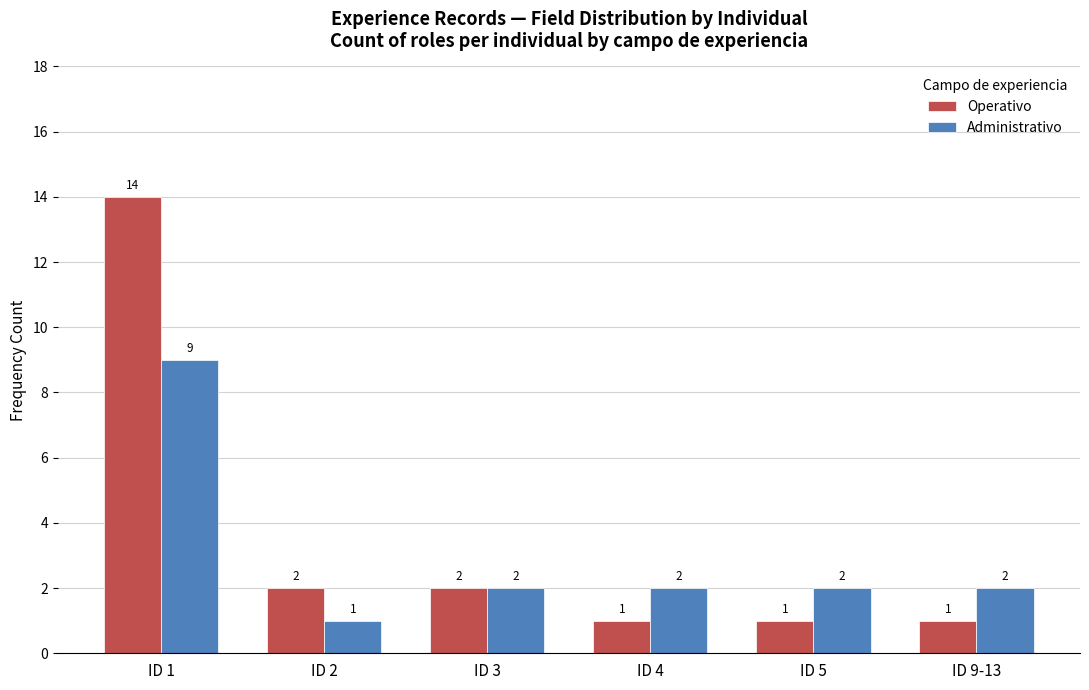

Which label corresponds to the largest value in the chart?

ID 1